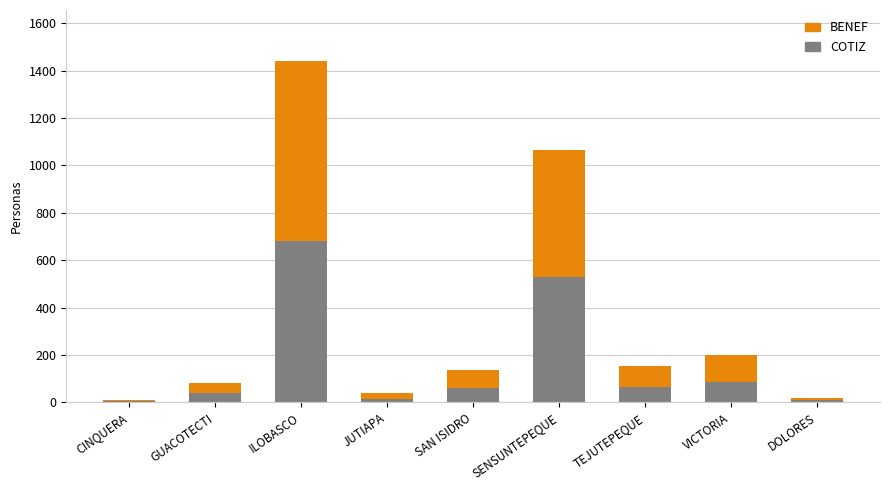

Is it true that COTIZ equals 38 at GUACOTECTI?

True